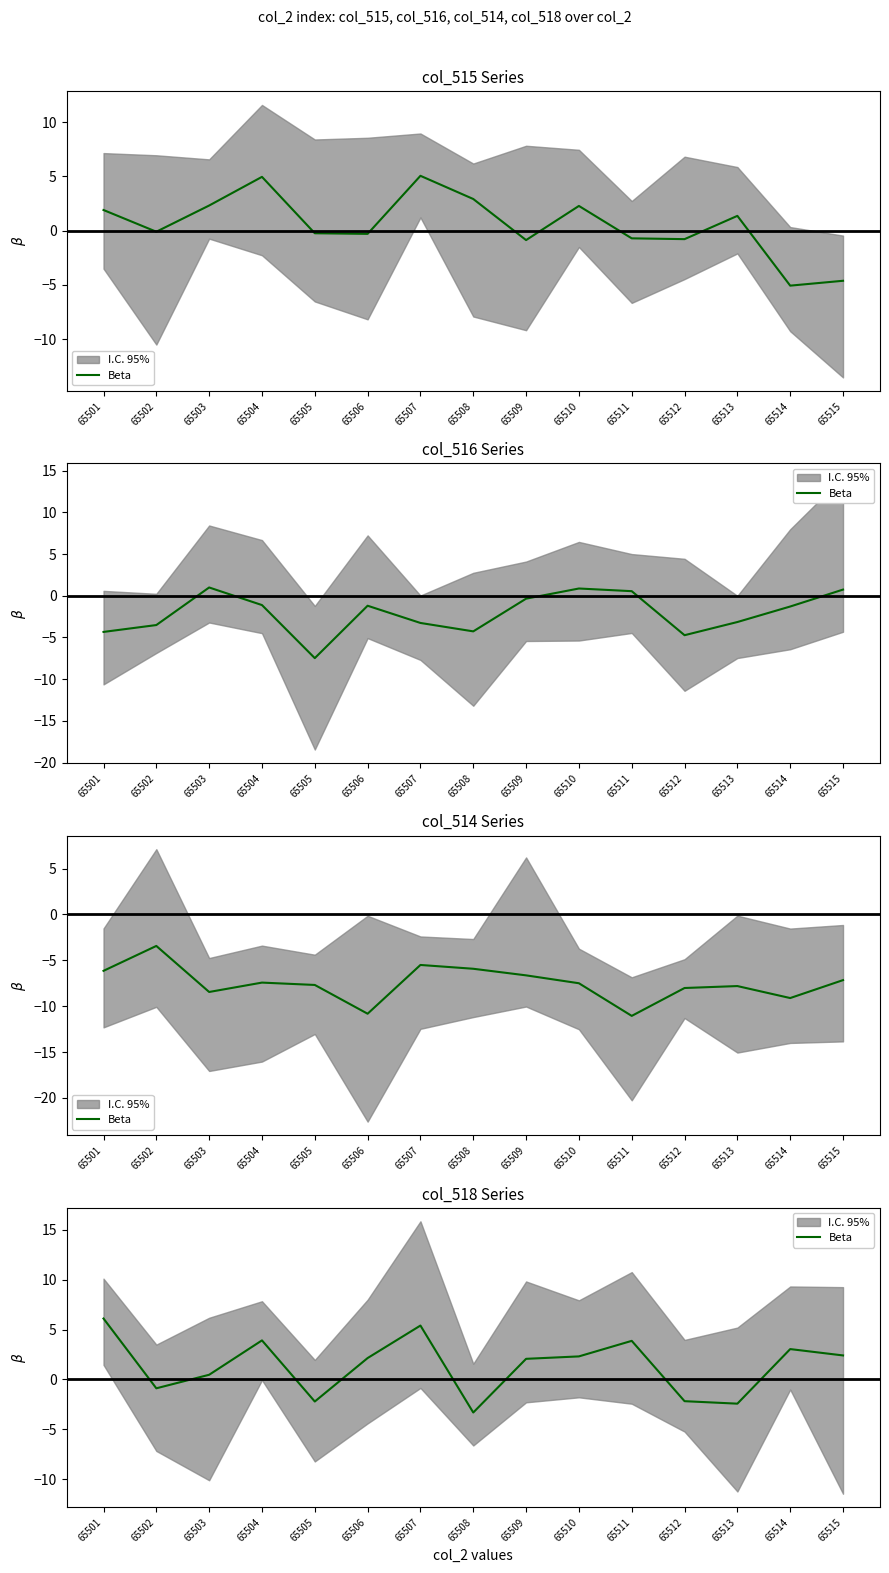

How many interior local peaks (higher than both neighbors) does the data have?

4